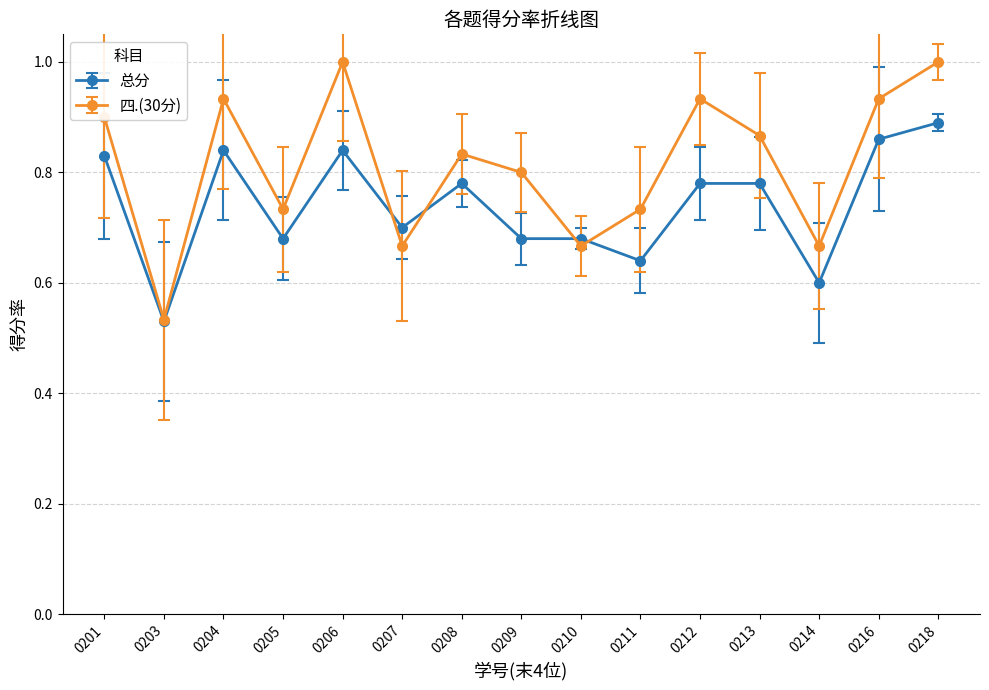

Is the value of 总分 at 0201 greater than the value of 四.(30分) at 0205?

Yes